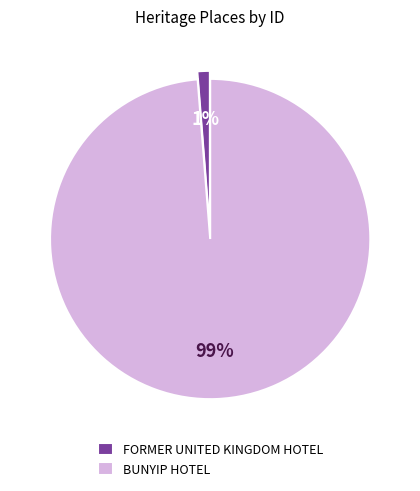

True or false: BUNYIP HOTEL accounts for 86% of the total.

False